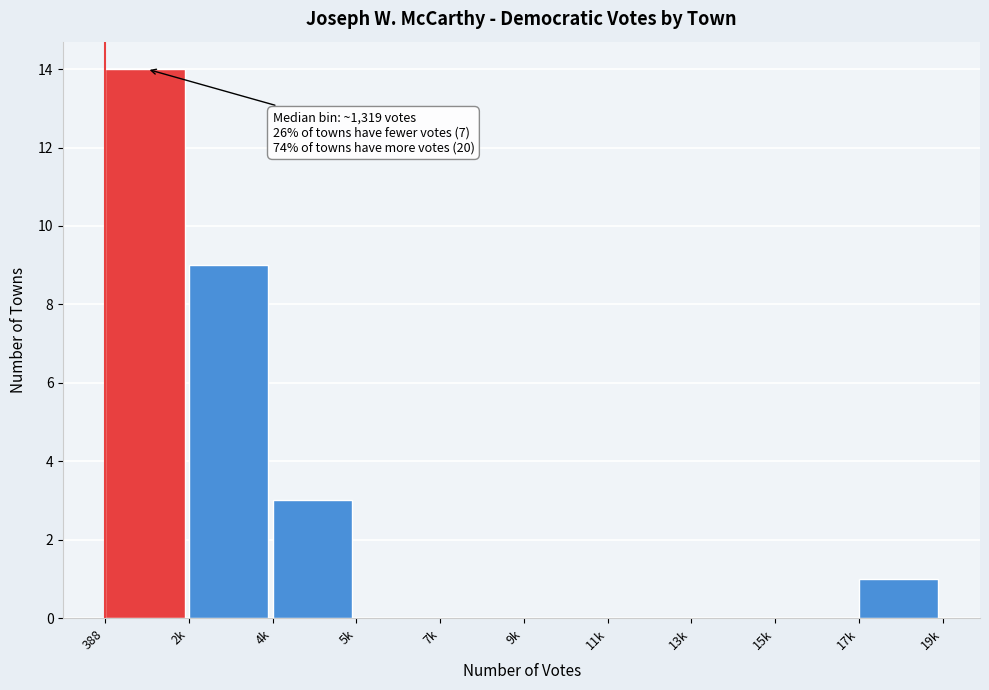

Reading left to right, extract all data points from this chart.

388=14	2k=9	4k=3	5k=0	7k=0	9k=0	11k=0	13k=0	15k=0	17k=1